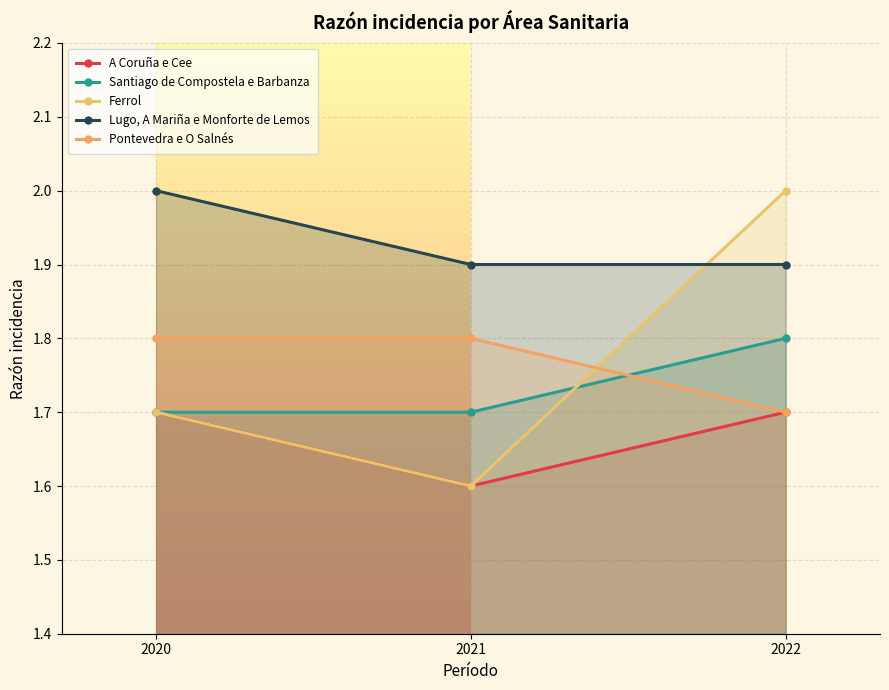

What is the smallest value displayed?

1.6